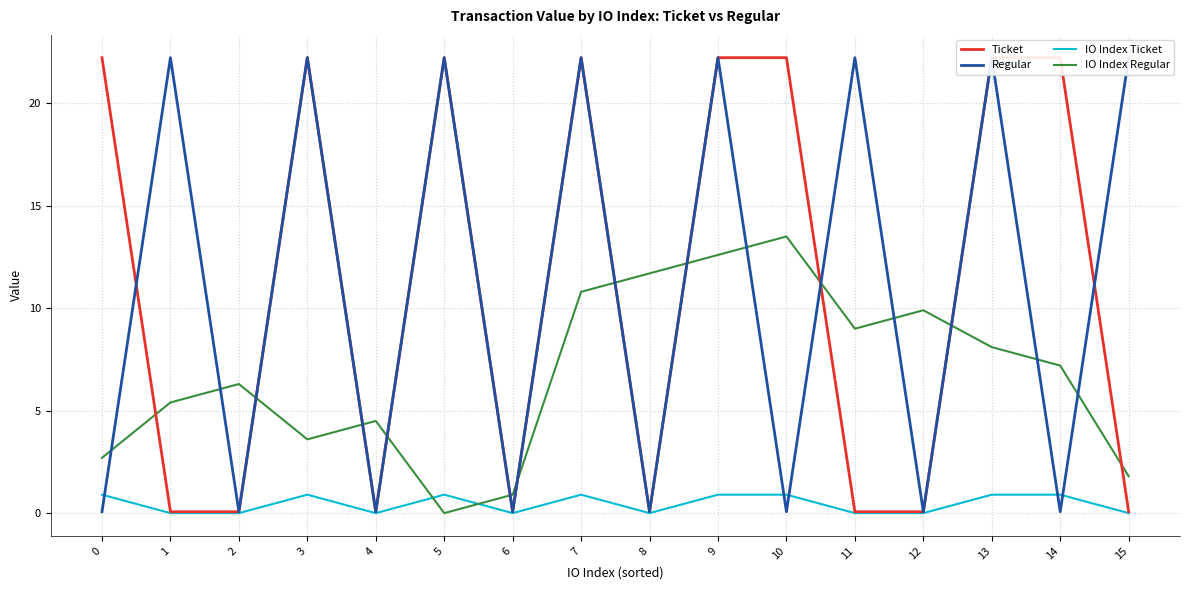

Where is IO Index Regular nearest to the value 6?

2